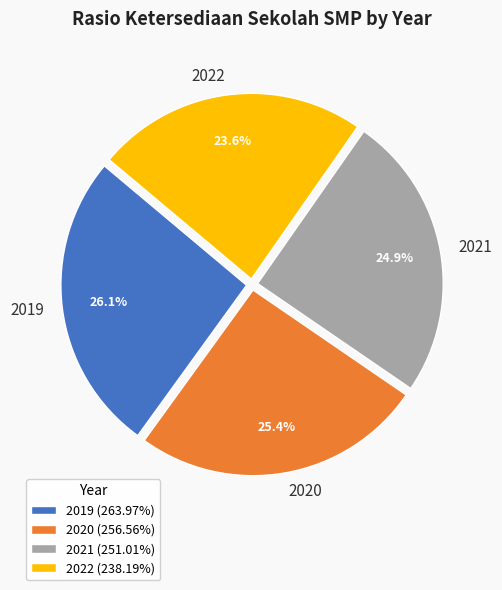

Does any single category account for the majority?

No